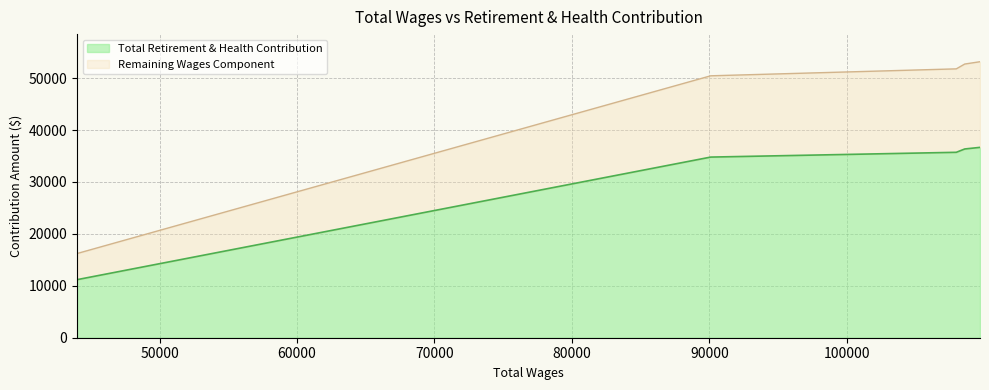

What is the value of the 4th point from the left?

52720.5